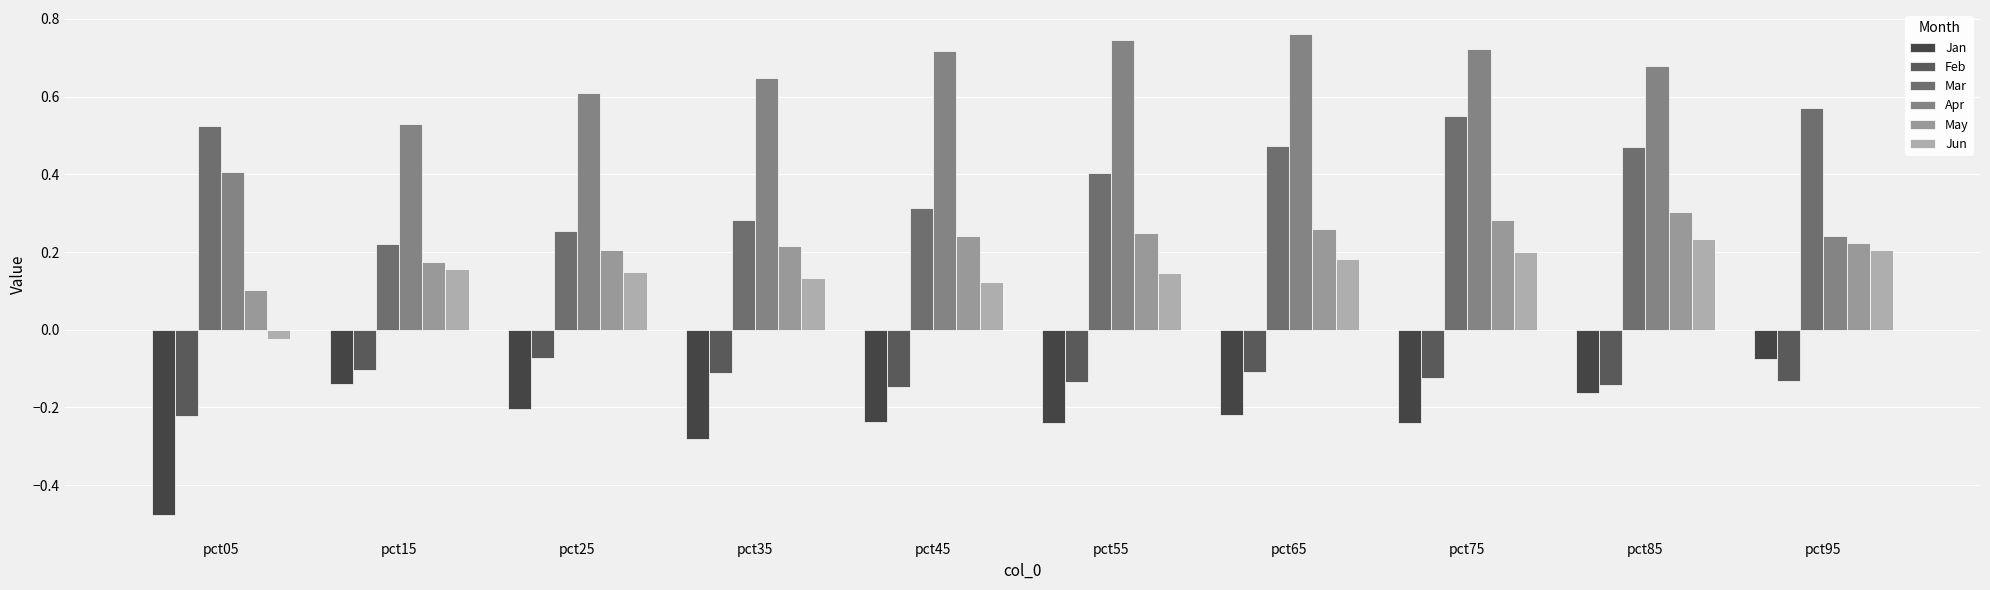

At how many categories does at least one series exceed 0?

10